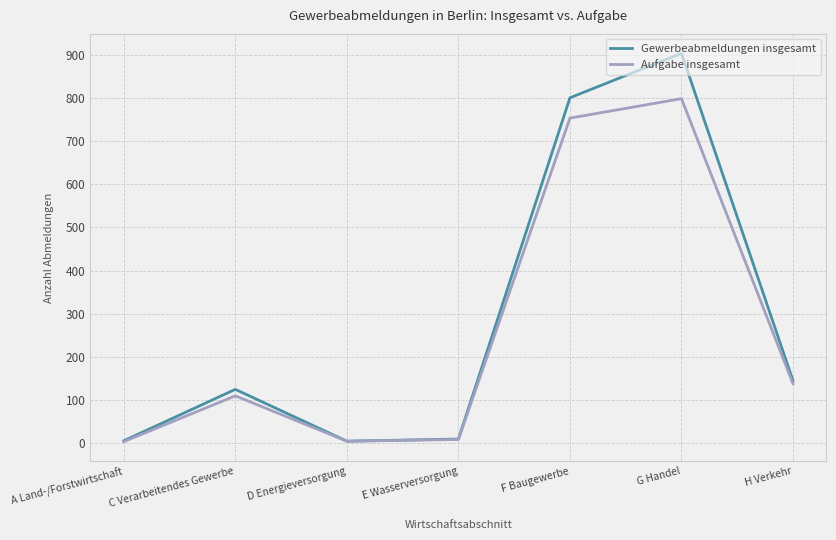

What is the average value of the Gewerbeabmeldungen insgesamt series?

285